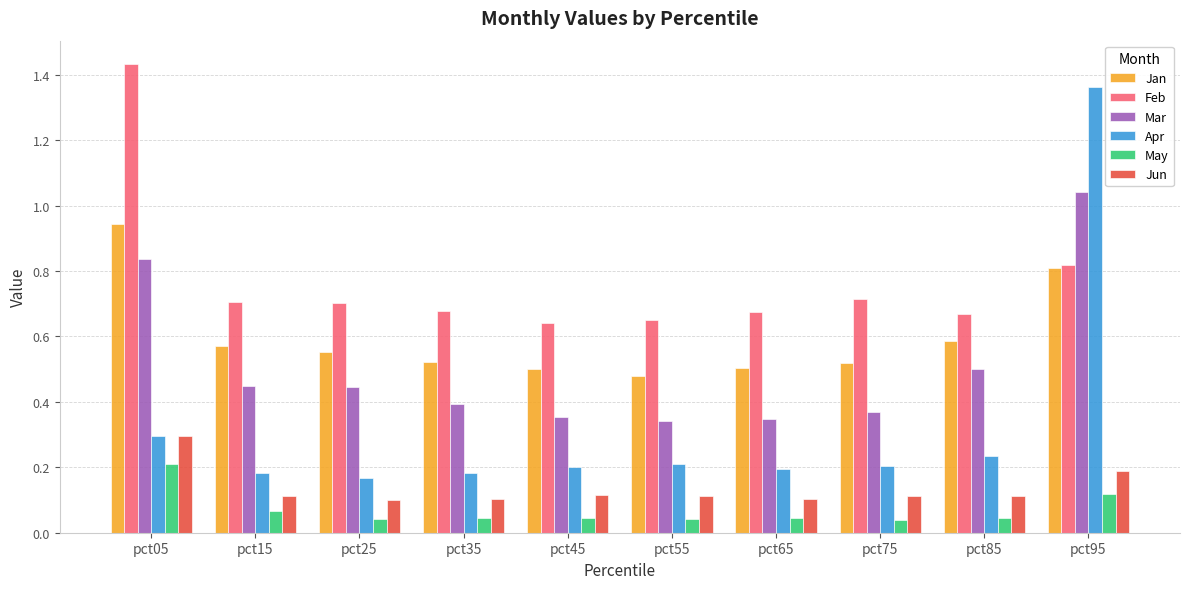

What are all the series names shown in the legend?

Jan, Feb, Mar, Apr, May, Jun